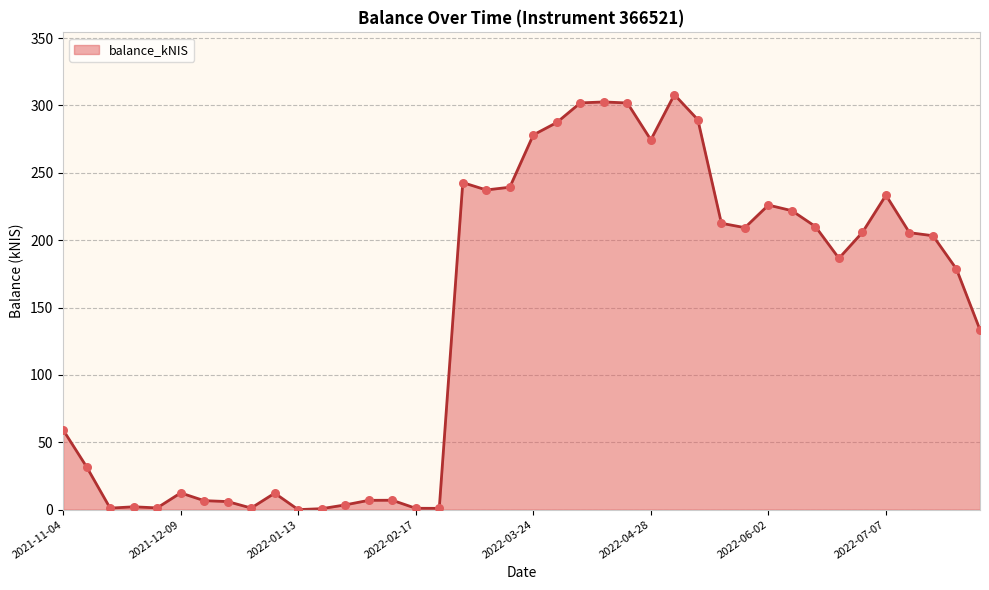

What is the maximum value shown in the chart?

308.1